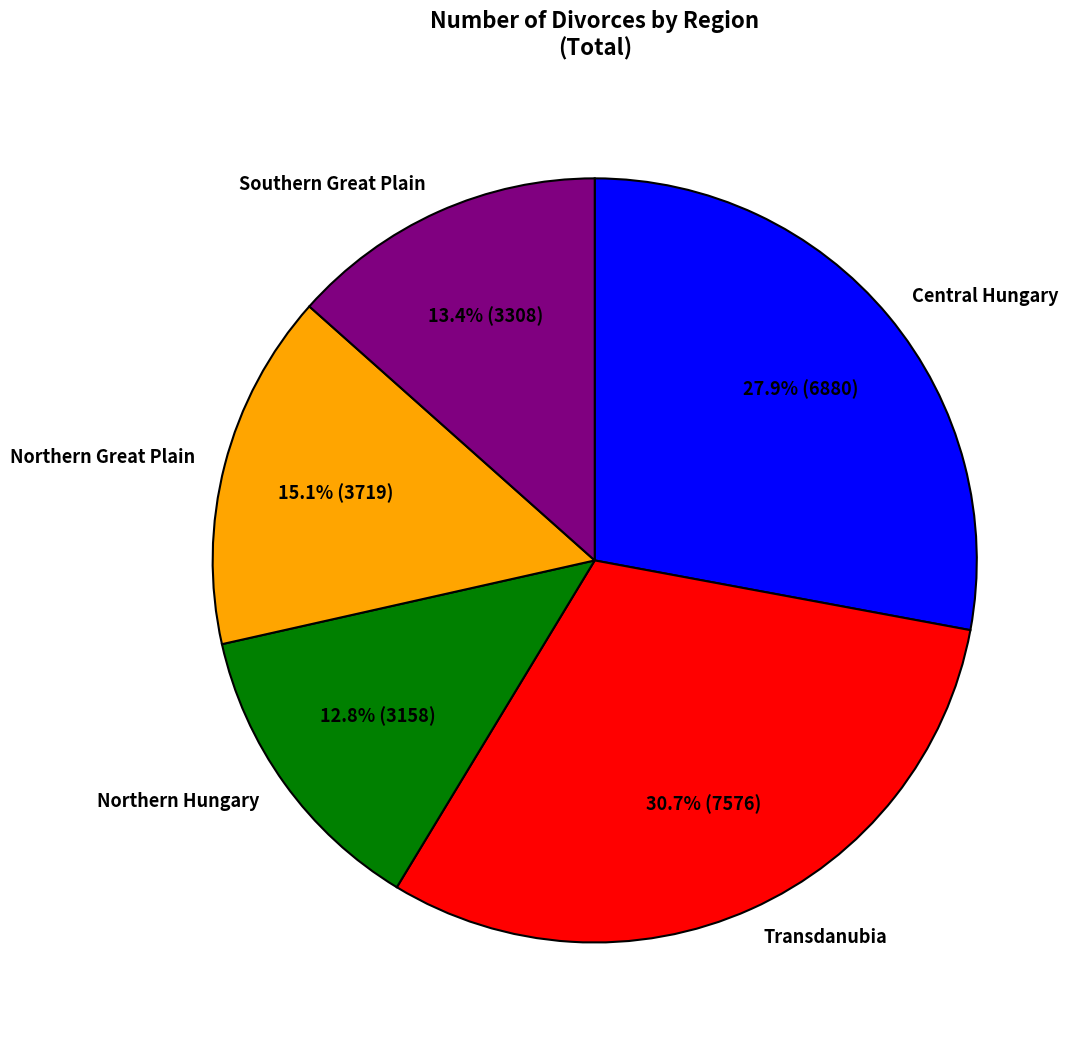

What percentage is the Northern Great Plain slice, to the nearest percent?

15%